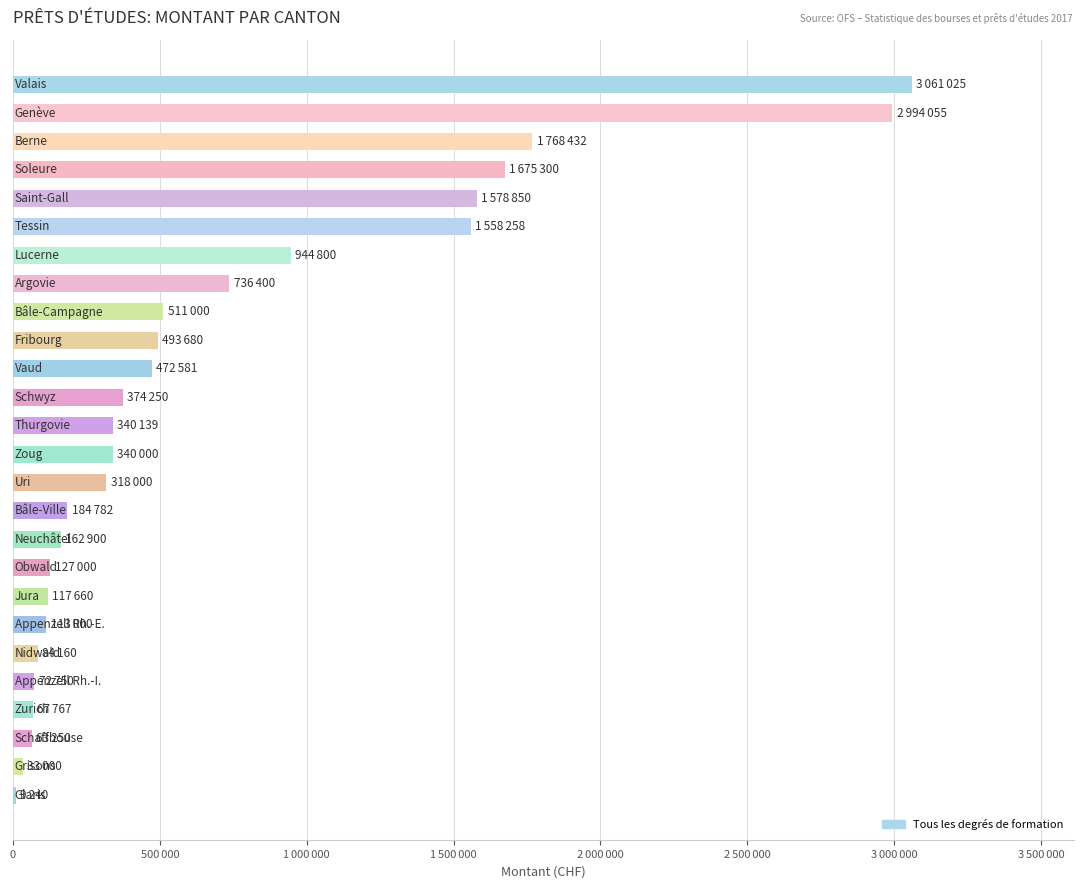

What is the smallest value displayed?

9240